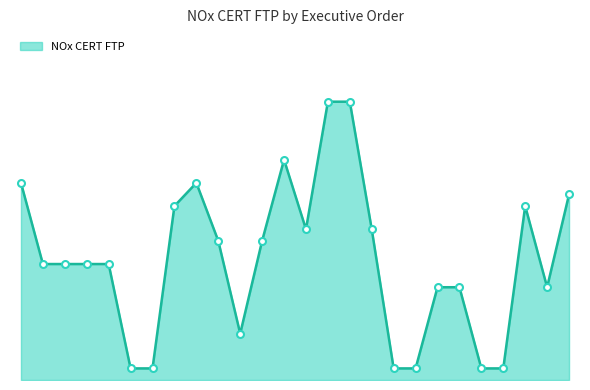

Is this an area chart (filled region under the line)?

Yes